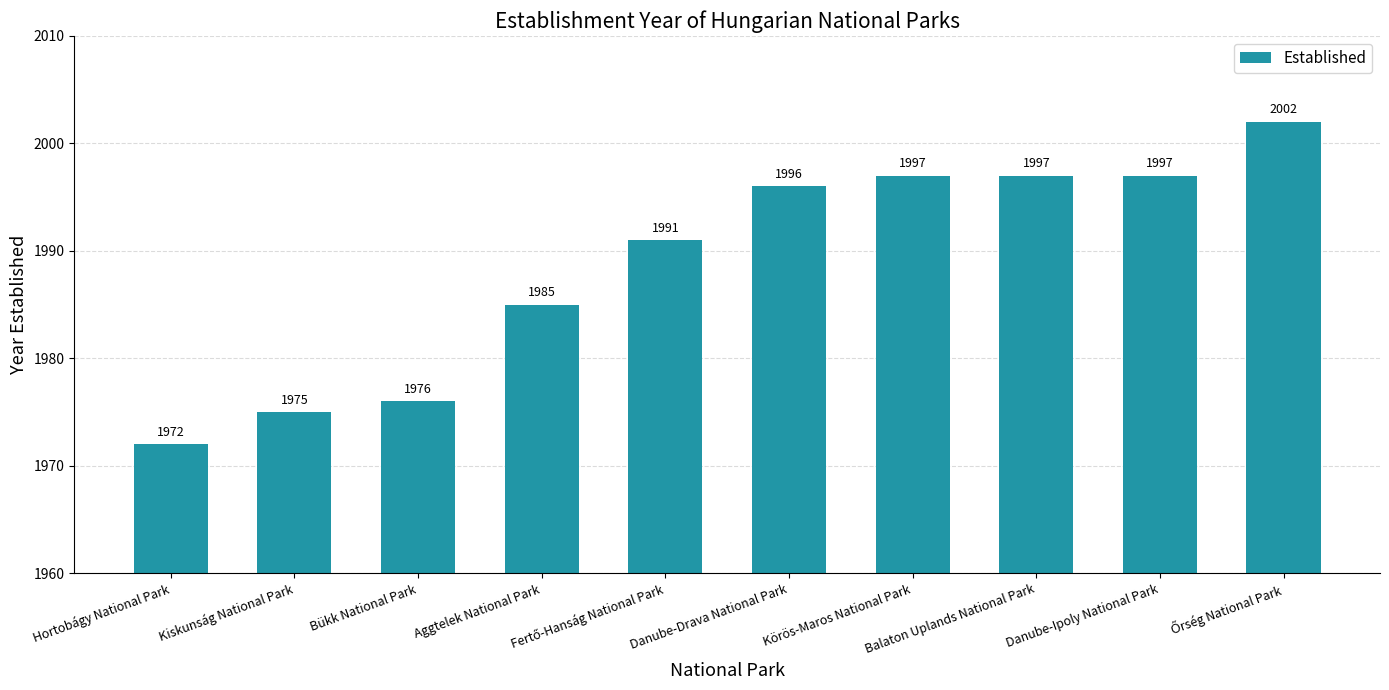

What is the difference between the second highest and minimum values?

25